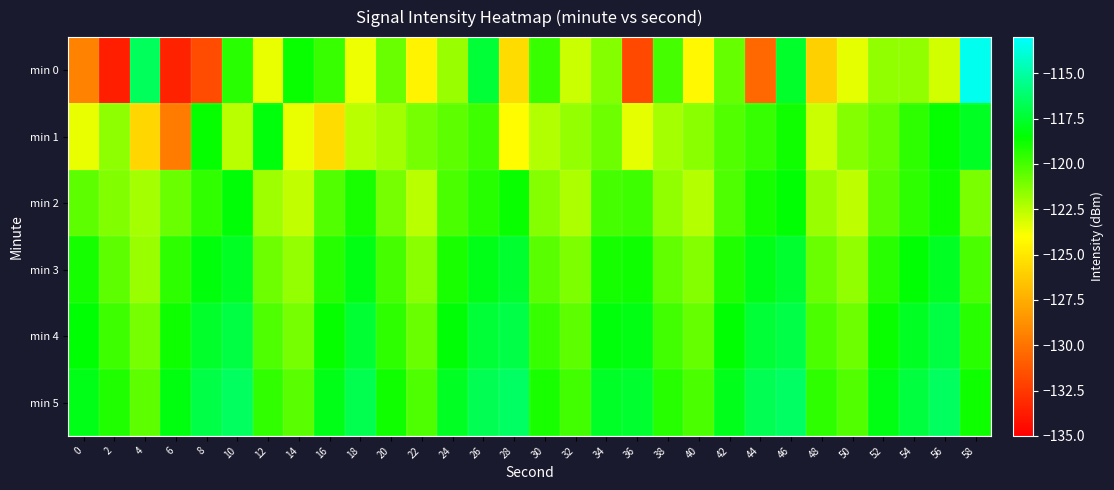

Reading left to right, what are all the values shown in this chart?

min 0: 0=-129.3	2=-133.7	4=-116.6	6=-133.5	8=-131.7	10=-119.4	12=-123.5	14=-118.7	16=-119.8	18=-123.6	20=-120.8	22=-124.4	24=-121.8	26=-117.4	28=-125.5	30=-119.7	32=-122.8	34=-121.4	36=-131.9	38=-120.0	40=-124.3	42=-120.7	44=-130.5	46=-117.6	48=-126.0	50=-123.4	52=-121.6	54=-121.7	56=-123.0	58=-113.4
min 1: 0=-123.6	2=-121.5	4=-125.7	6=-129.7	8=-118.6	10=-122.5	12=-118.3	14=-123.5	16=-125.5	18=-122.5	20=-122.0	22=-121.0	24=-120.5	26=-119.8	28=-124.1	30=-122.3	32=-121.7	34=-120.9	36=-123.4	38=-122.1	40=-121.5	42=-120.3	44=-119.7	46=-118.9	48=-122.8	50=-121.4	52=-120.7	54=-119.5	56=-118.6	58=-117.8
min 2: 0=-120.5	2=-121.3	4=-122.1	6=-120.8	8=-119.6	10=-118.4	12=-121.9	14=-122.7	16=-120.3	18=-119.1	20=-121.0	22=-122.5	24=-120.1	26=-119.3	28=-118.7	30=-121.4	32=-122.2	34=-120.0	36=-119.8	38=-121.6	40=-122.4	42=-120.2	44=-119.0	46=-118.5	48=-121.8	50=-122.6	52=-120.4	54=-119.5	56=-118.8	58=-121.1
min 3: 0=-119.0	2=-120.5	4=-121.8	6=-119.5	8=-118.3	10=-117.8	12=-120.9	14=-121.7	16=-119.3	18=-118.1	20=-120.0	22=-121.5	24=-119.1	26=-118.0	28=-117.5	30=-120.4	32=-121.2	34=-119.0	36=-118.8	38=-120.6	40=-121.4	42=-119.2	44=-118.0	46=-117.5	48=-120.8	50=-121.6	52=-119.4	54=-118.5	56=-117.8	58=-120.1
min 4: 0=-118.5	2=-119.8	4=-121.0	6=-118.8	8=-117.6	10=-117.1	12=-120.2	14=-121.0	16=-118.6	18=-117.4	20=-119.5	22=-120.8	24=-118.4	26=-117.3	28=-117.0	30=-119.7	32=-120.5	34=-118.3	36=-118.1	38=-119.9	40=-120.7	42=-118.5	44=-117.3	46=-117.0	48=-120.1	50=-120.9	52=-118.7	54=-117.8	56=-117.1	58=-119.4
min 5: 0=-118.0	2=-119.2	4=-120.5	6=-118.2	8=-117.0	10=-116.5	12=-119.6	14=-120.4	16=-118.0	18=-116.8	20=-118.9	22=-120.2	24=-117.8	26=-116.7	28=-116.4	30=-119.1	32=-119.9	34=-117.7	36=-117.5	38=-119.3	40=-120.1	42=-117.9	44=-116.7	46=-116.4	48=-119.5	50=-120.3	52=-118.1	54=-117.2	56=-116.5	58=-118.8